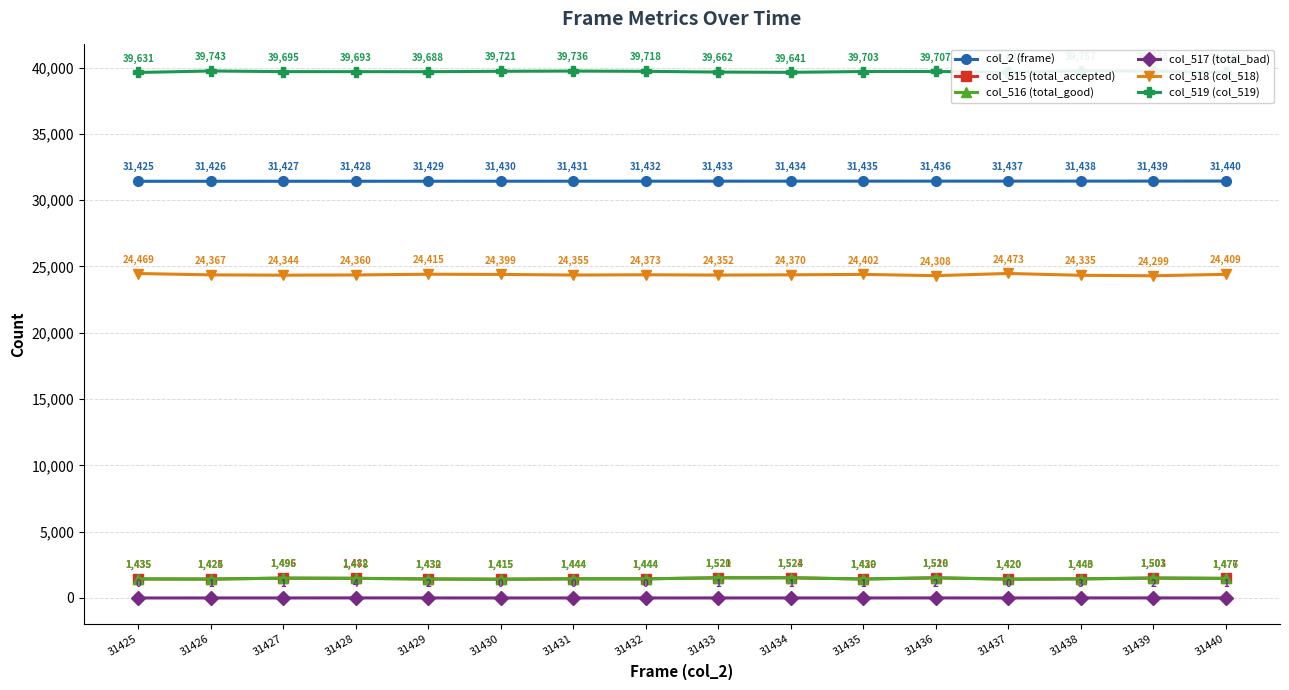

How many lines are shown in the chart?

6